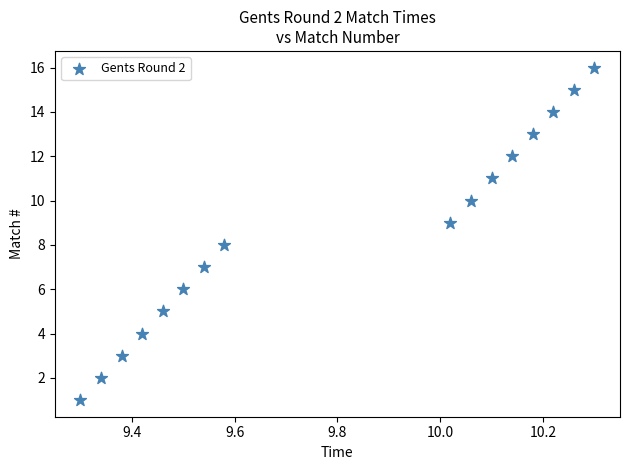

What is the range of Y values (max minus min)?

15